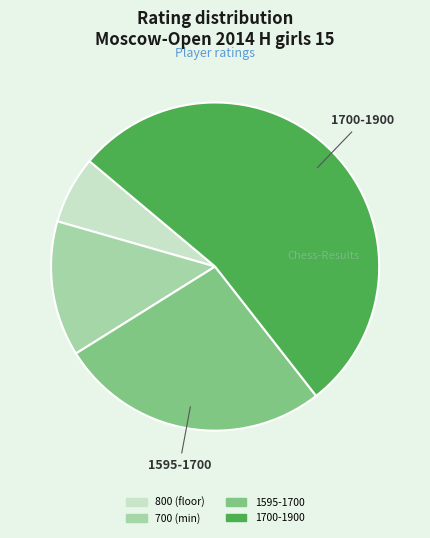

Is there any slice that represents more than half of the pie?

Yes